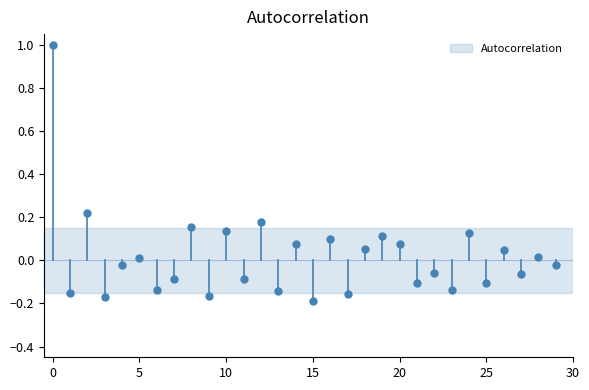

Read the value at 5.

1